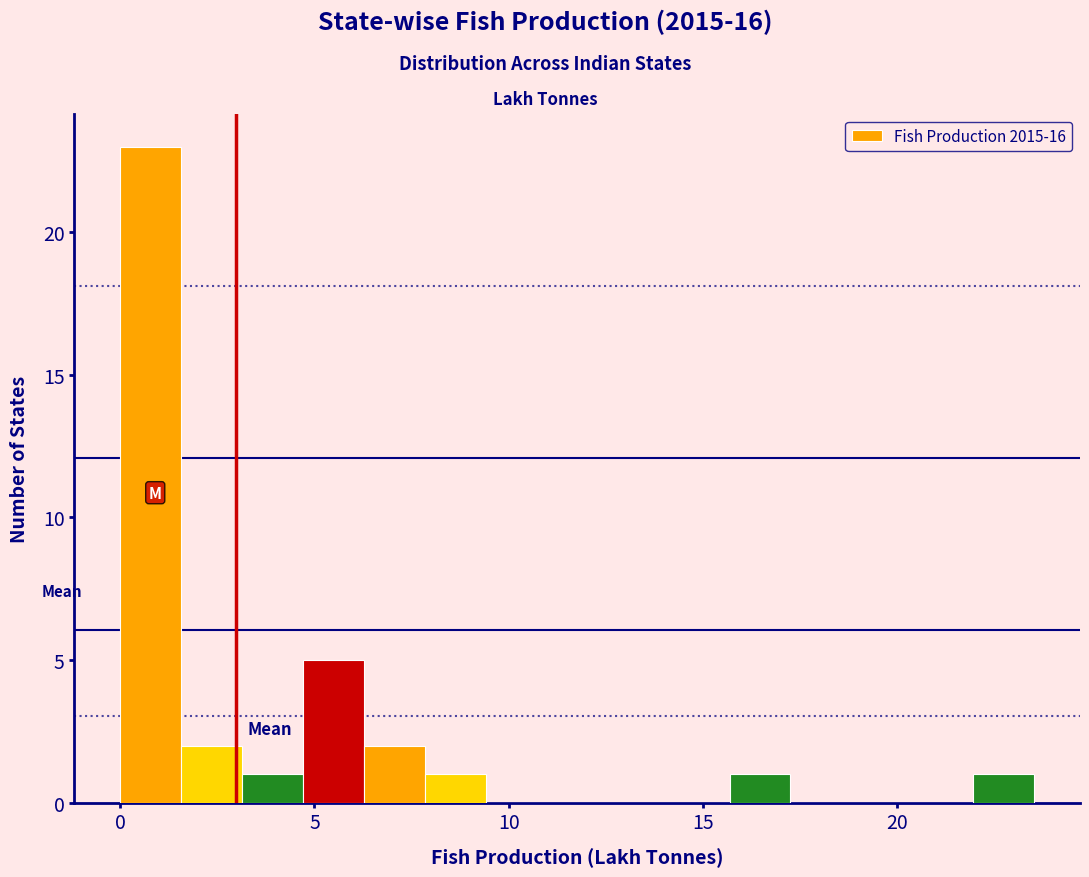

Read against the x-axis, roughly where is the centre of the tallest bar?

1.0